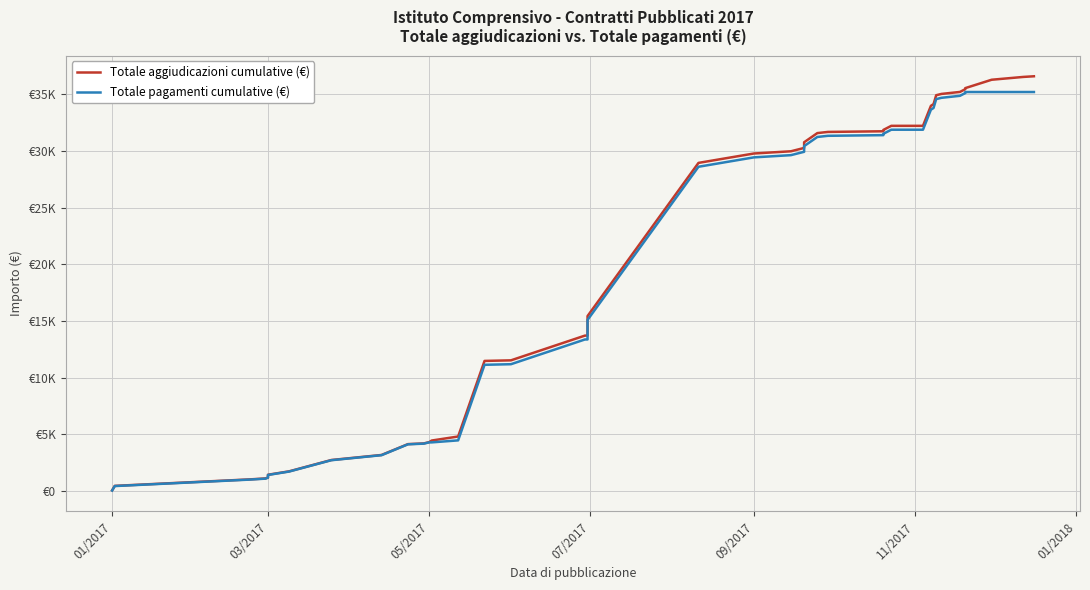

The Totale pagamenti cumulative (€) series shows 52584.6 at 29. True or false?

False